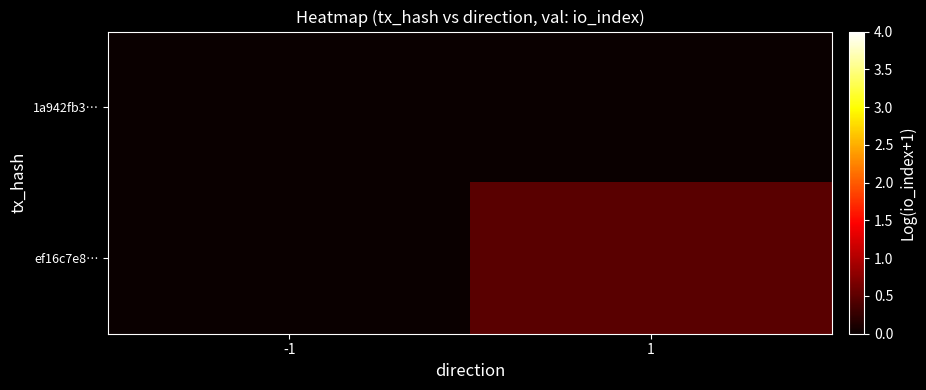

How many series are shown in this chart?

2